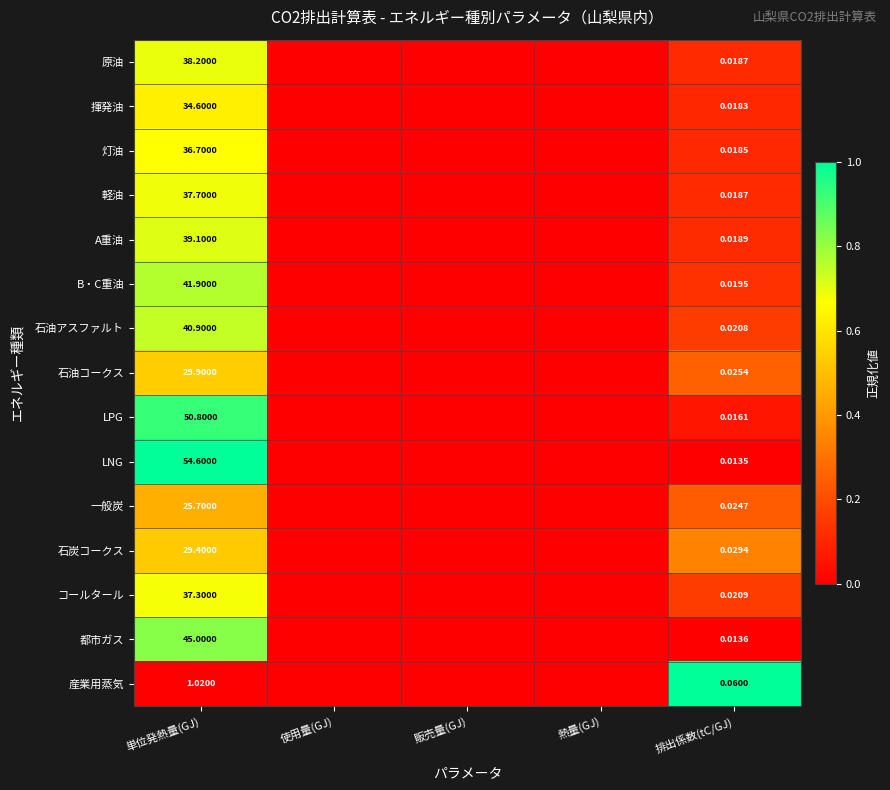

Is it true that 軽油 equals 0.2 at 排出係数(tC/GJ)?

False